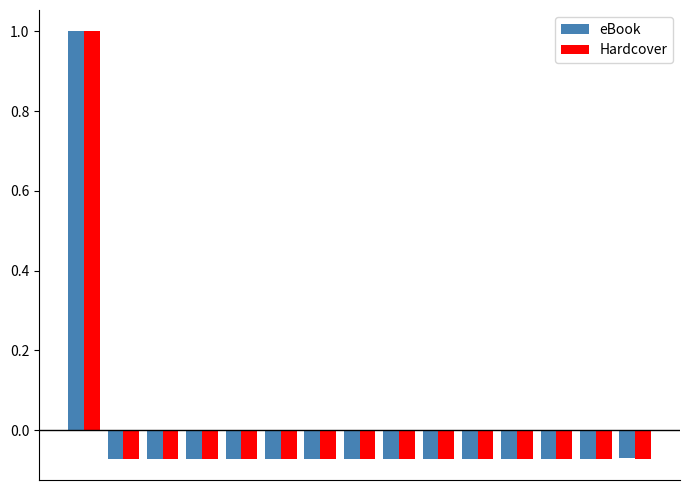

Which series has the widest spread of values?

eBook